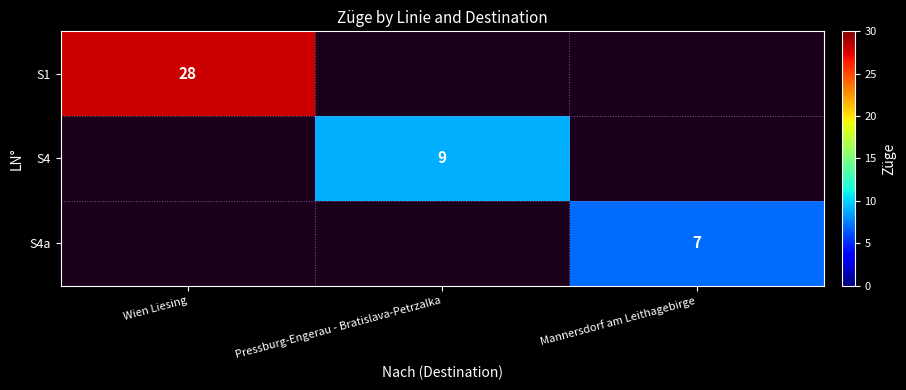

Is it true that S4 equals 9 at Pressburg-Engerau - Bratislava-Petrzalka?

True